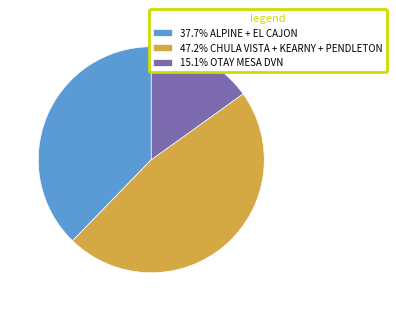

Do 15.1% OTAY MESA DVN and 37.7% ALPINE + EL CAJON together represent more than half of the pie?

Yes